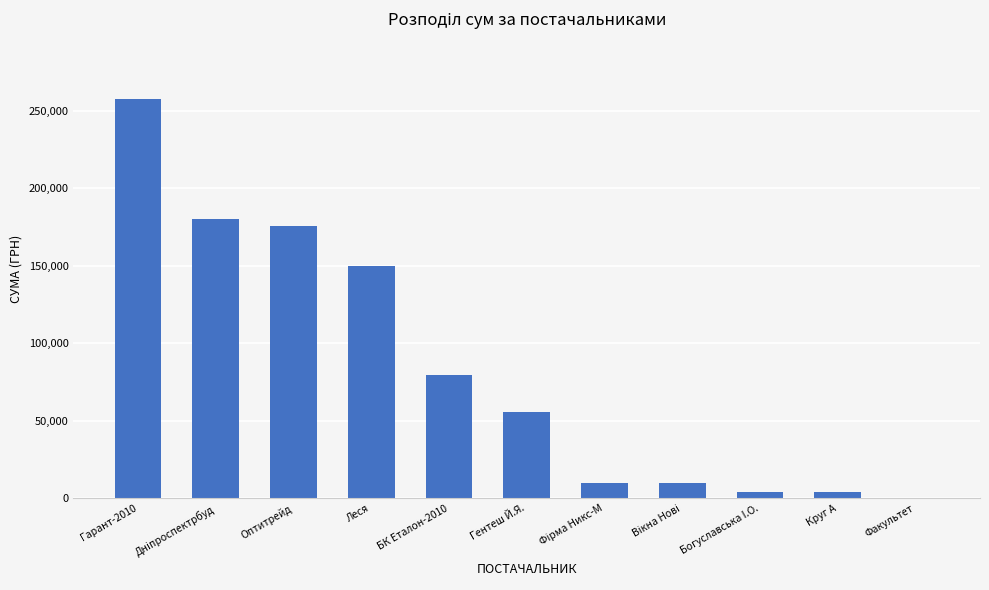

What is the sum of all values?

927461.8